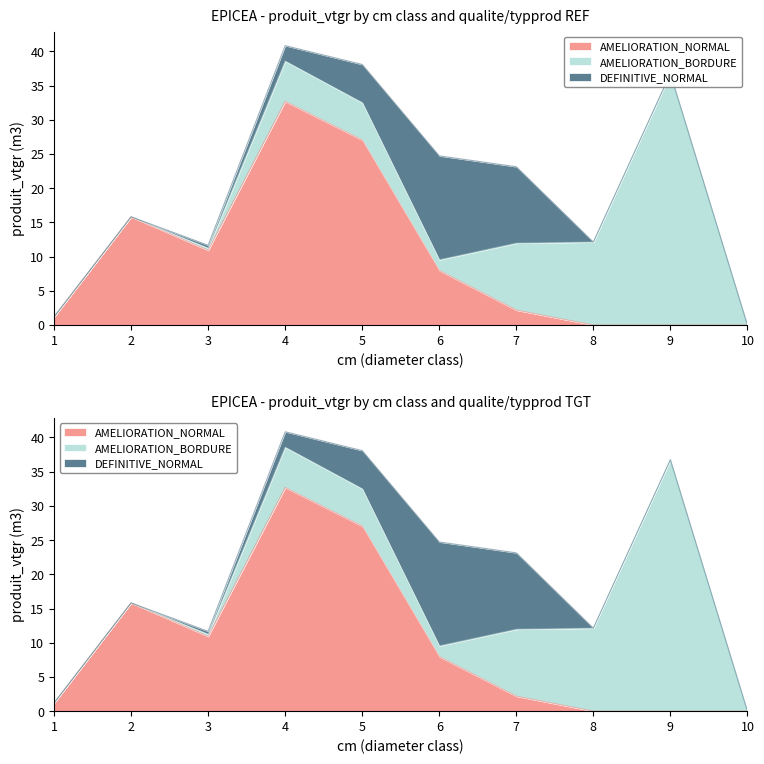

List the labels in order of AMELIORATION_BORDURE value, largest first.

9, 8, 7, 4, 5, 6, 3, 1, 2, 10